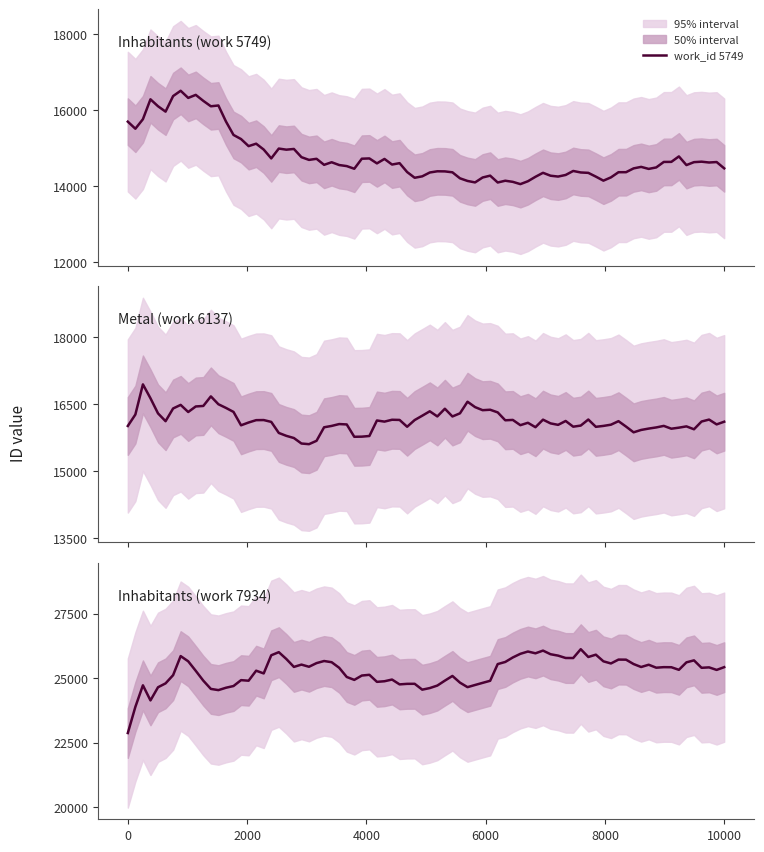

What is the lowest value of the work_id 5749 series?

14052.5